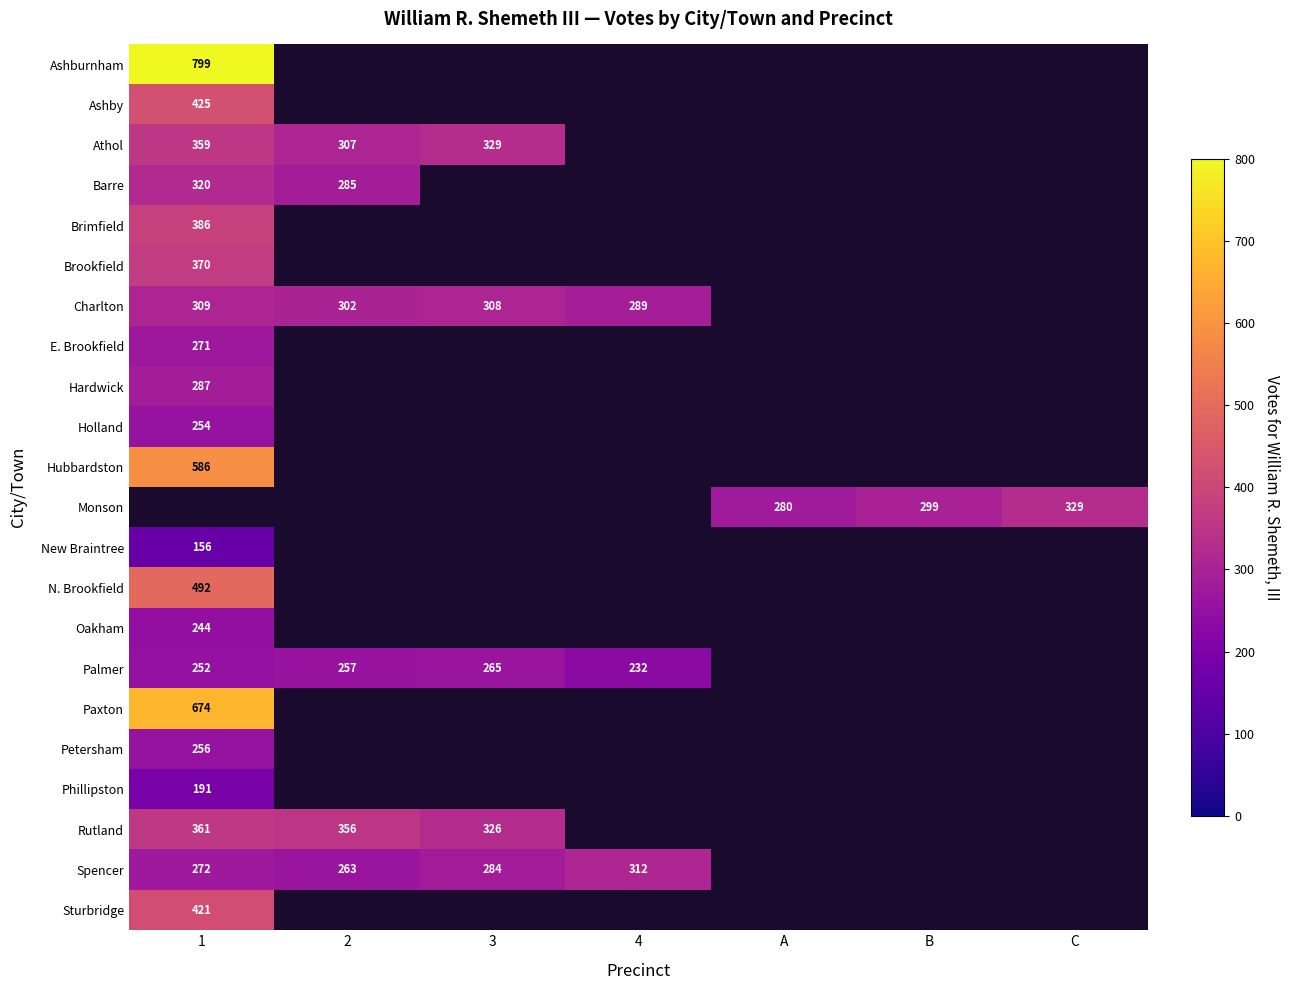

What is the greatest value displayed?

799.0